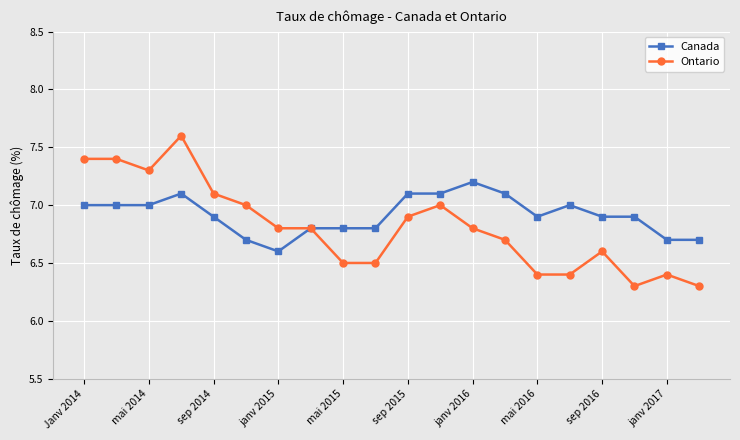

True or false: Canada has more than 1 points higher than both neighbors.

True